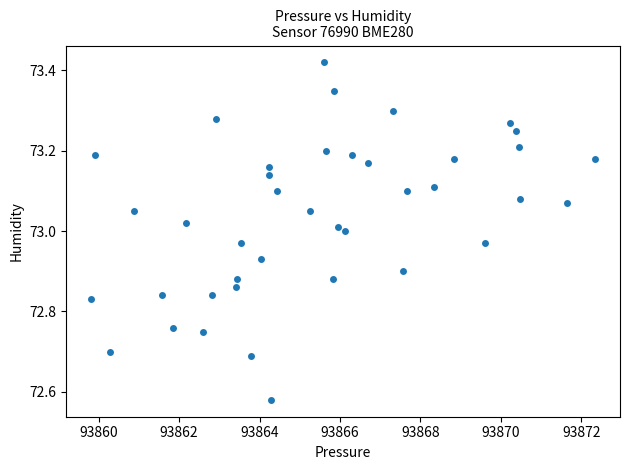

What is the range of X values (max minus min)?

12.5